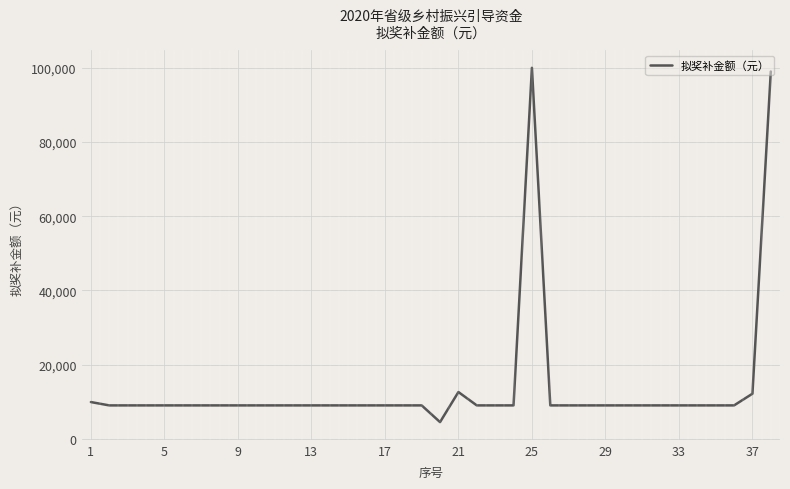

What is the difference between the maximum and minimum values?

95500